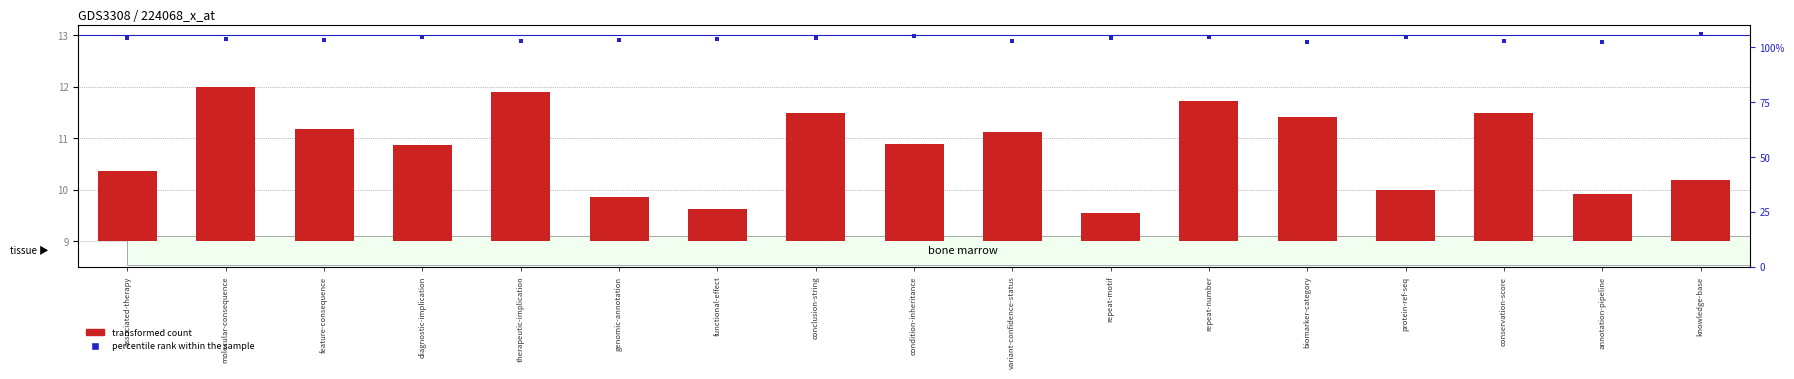

At how many categories does at least one series exceed 8?

17